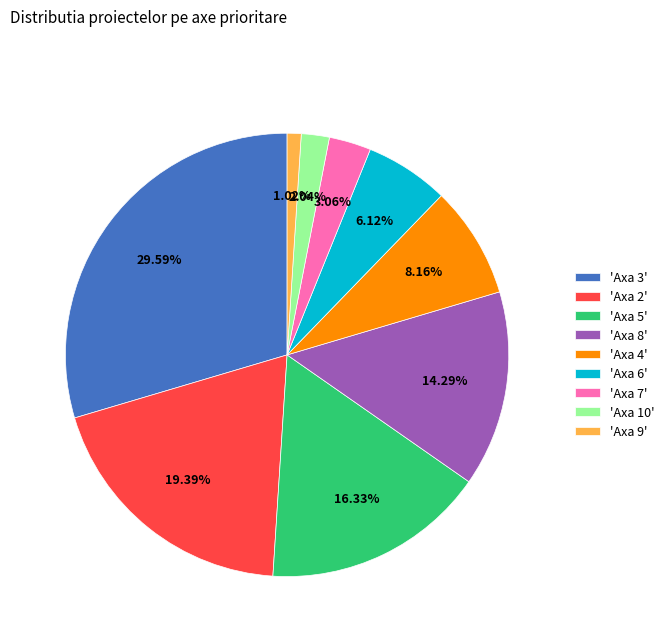

Which has a higher value, 'Axa 7' or 'Axa 3'?

'Axa 3'